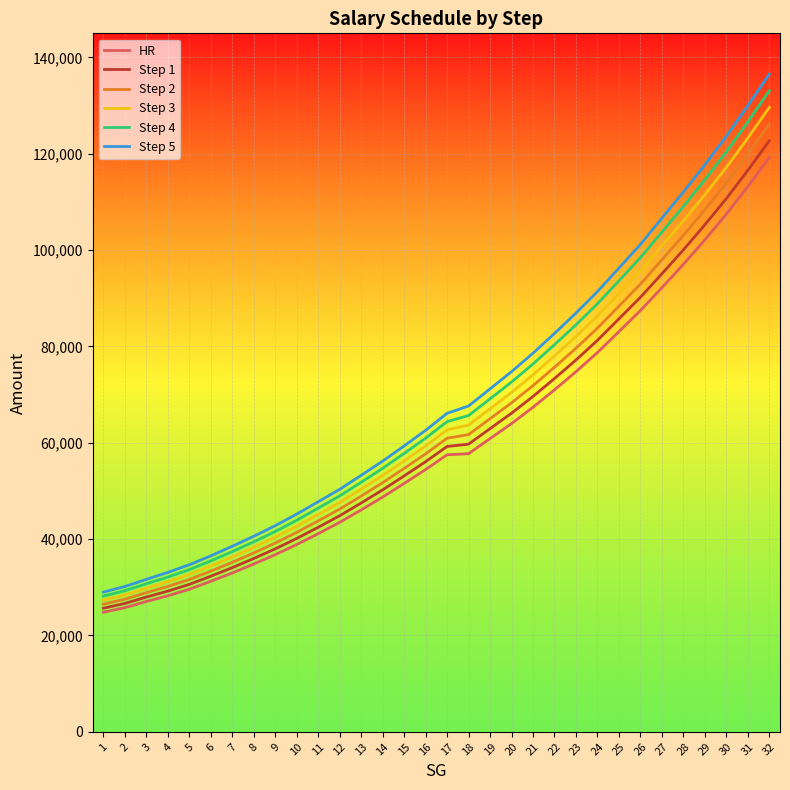

Which series changed the most between 7 and 9?

Step 5